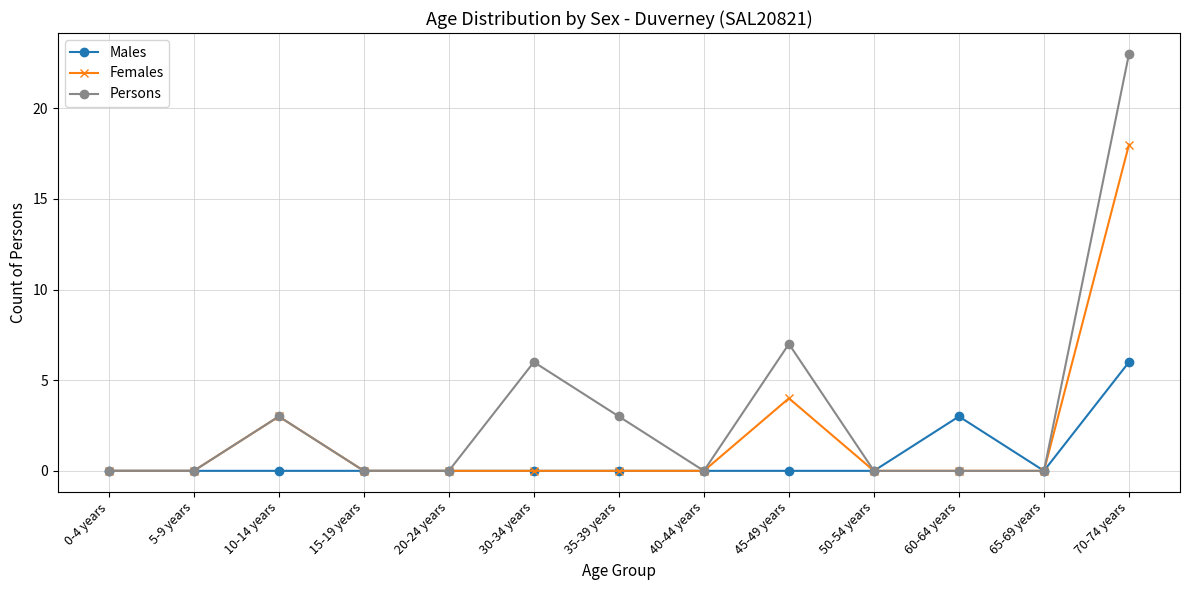

Reading left to right, extract all data points from this chart.

Males: 0	0	0	0	0	0	0	0	0	0	3	0	6
Females: 0	0	3	0	0	0	0	0	4	0	0	0	18
Persons: 0	0	3	0	0	6	3	0	7	0	0	0	23